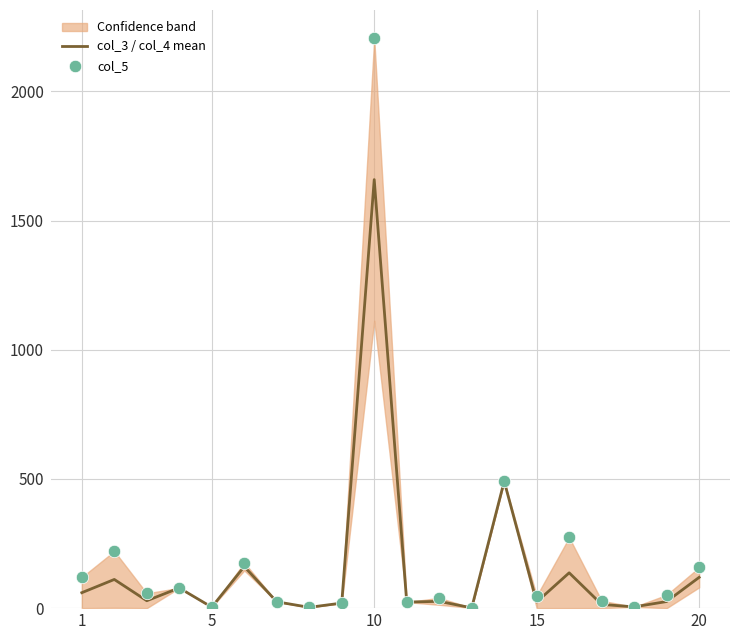

At how many categories does at least one series exceed 142?

6